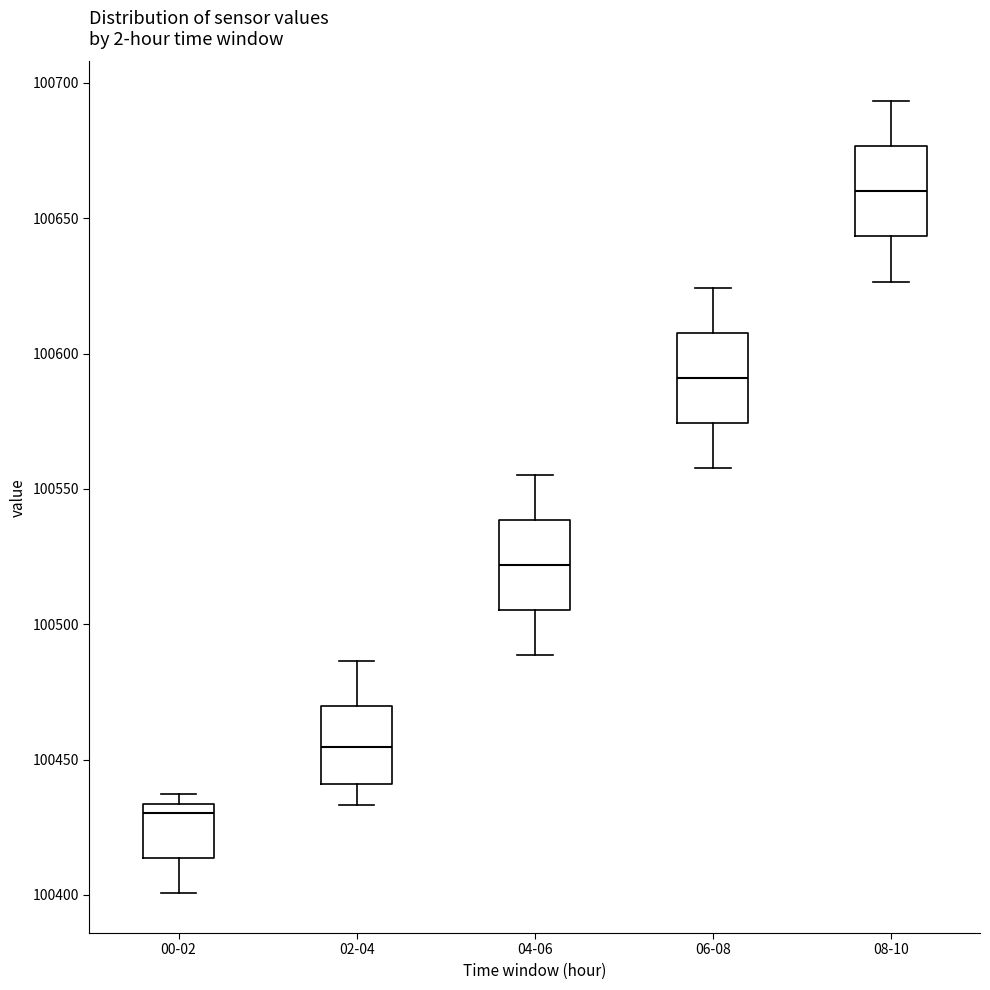

Which box's median line is the lowest?

00-02